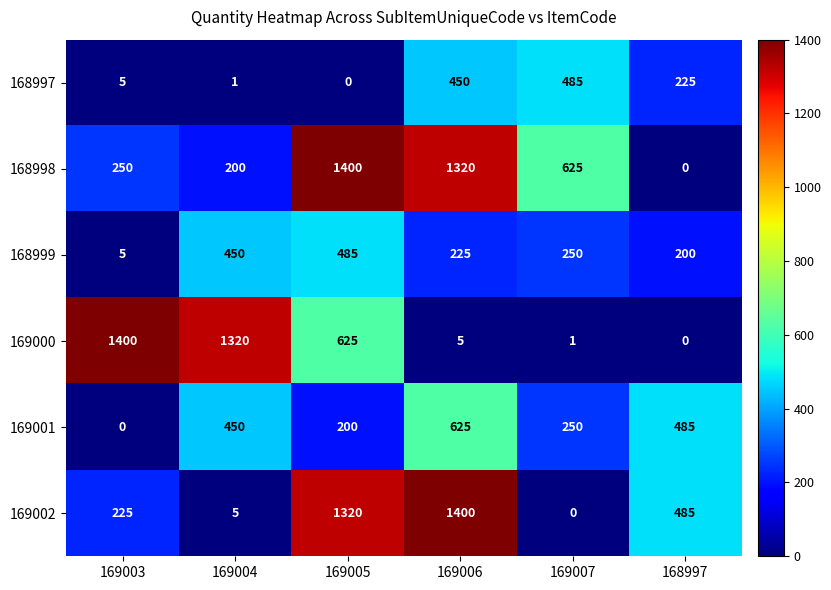

The 169000 series shows 625 at 169005. True or false?

True